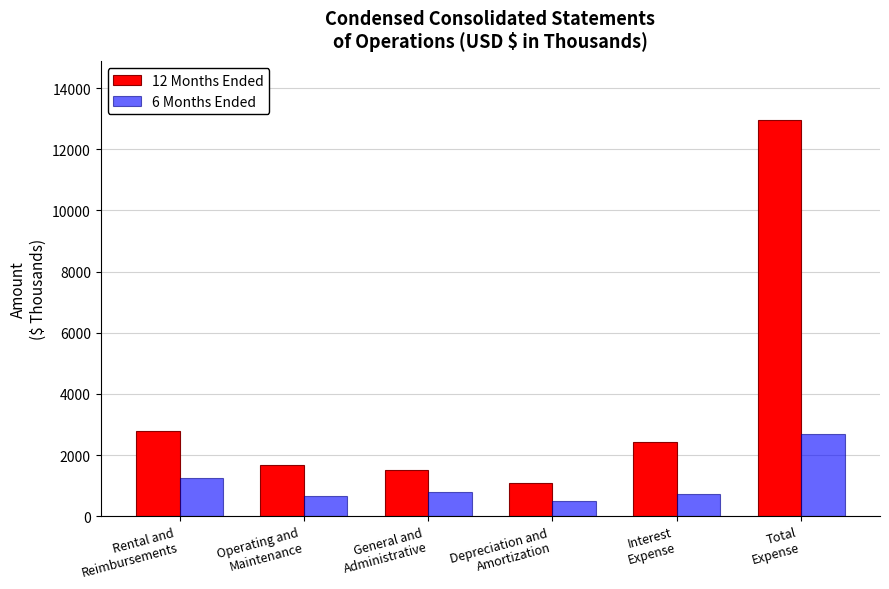

What are all the series names shown in the legend?

12 Months Ended, 6 Months Ended